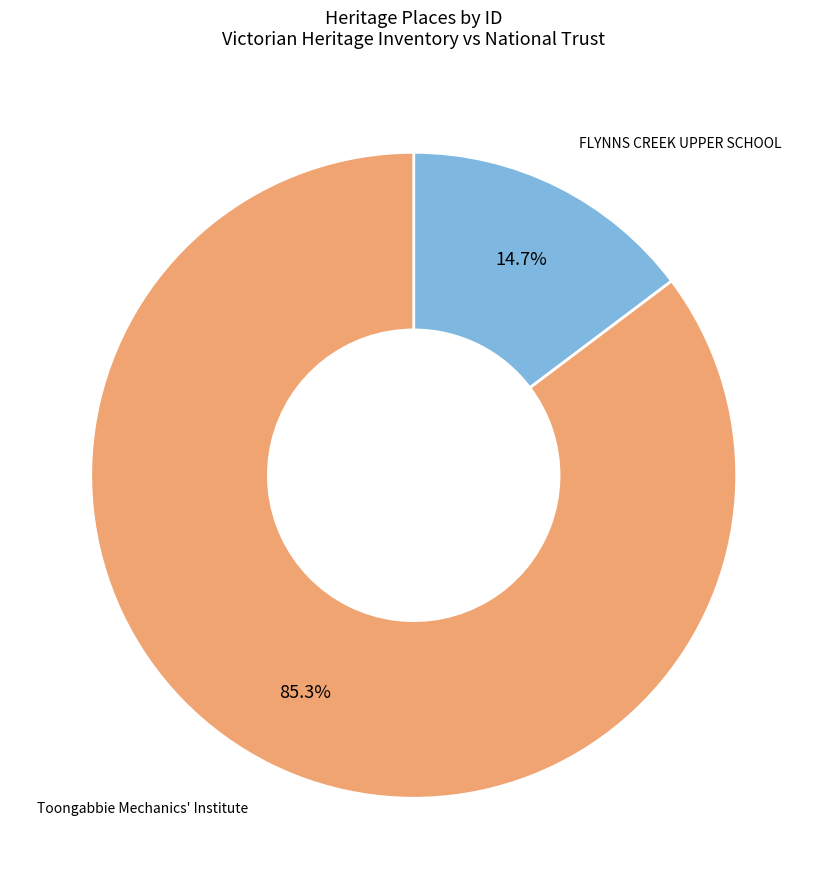

Is FLYNNS CREEK UPPER SCHOOL the majority of the pie?

No